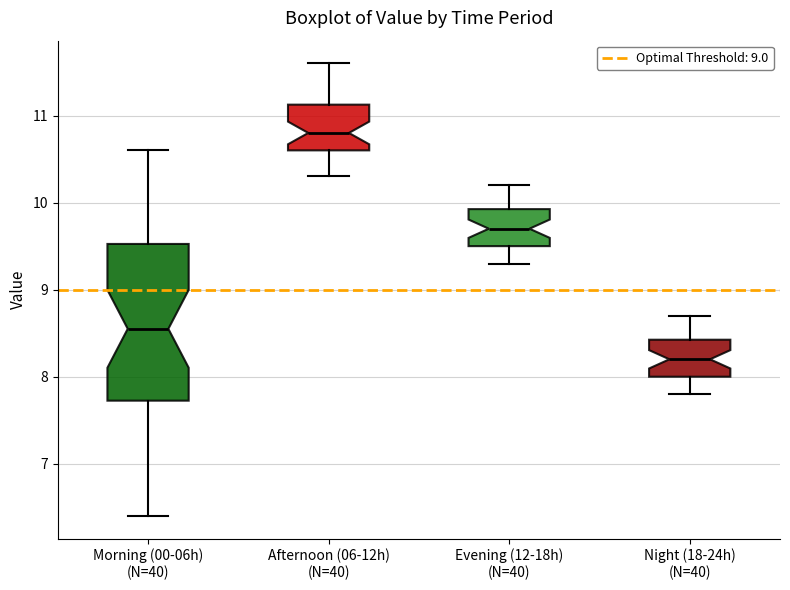

Reading left to right, transcribe this box plot: for each box, give where its median line is, the range the box spans, and where its two whiskers end, as read against the y-axis. The values are not printed on the chart, so give them approximately, as read against the axis.

Morning (00-06h) (N=40): median 8.6, box 7.7 to 9.5, whiskers 6.4 to 10.6
Afternoon (06-12h) (N=40): median 10.8, box 10.6 to 11.1, whiskers 10.3 to 11.6
Evening (12-18h) (N=40): median 9.7, box 9.5 to 9.9, whiskers 9.3 to 10.2
Night (18-24h) (N=40): median 8.2, box 8.0 to 8.4, whiskers 7.8 to 8.7